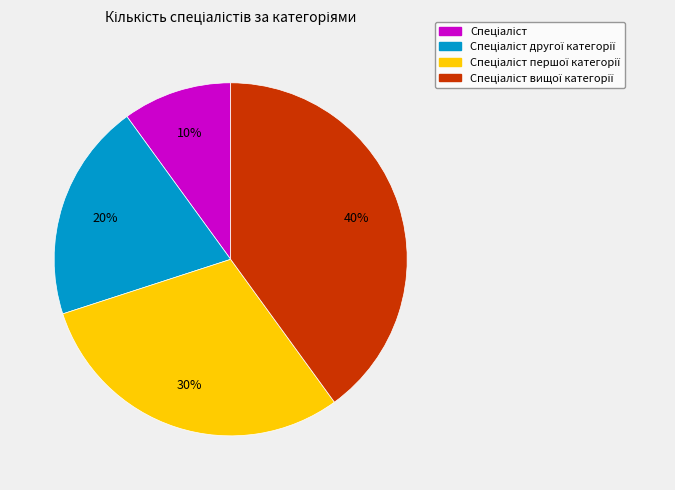

Does any single category account for the majority?

No